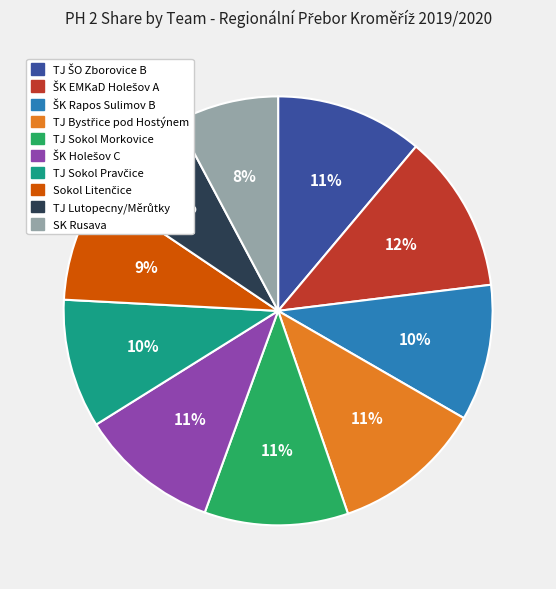

How many slices are in this pie chart?

10